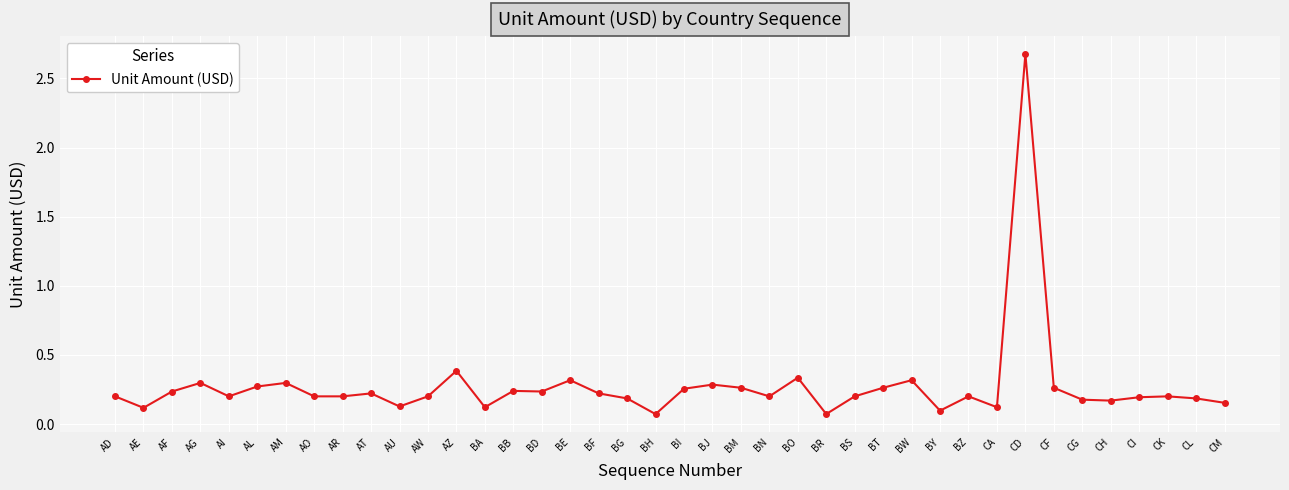

The chart shows a value of 0.0 at BA. True or false?

False